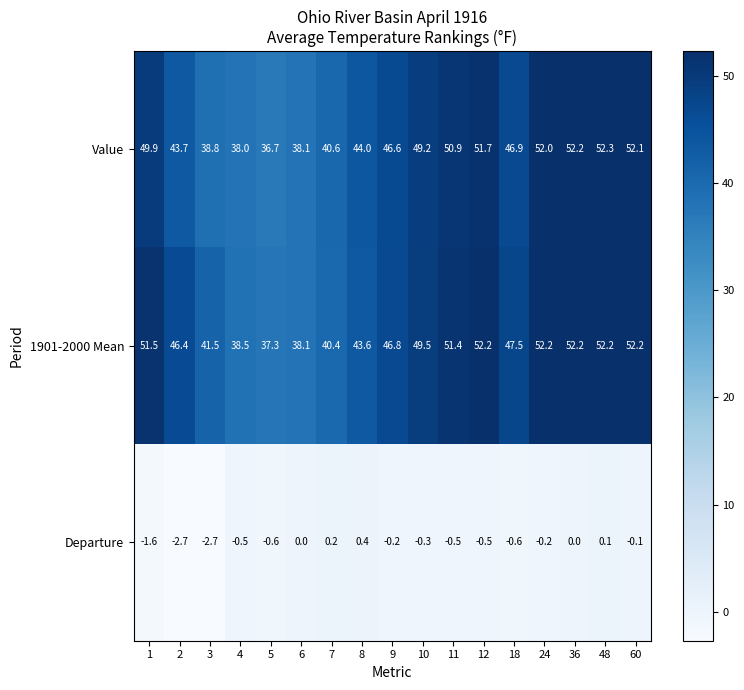

What is the sum of the Departure values at 8 and 36?

0.4